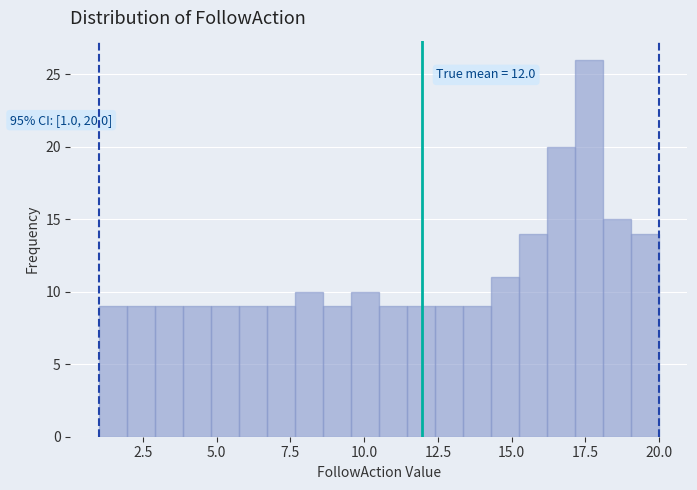

Around what value on the x-axis is the tallest bar? Give the approximate position of its centre, as read against the axis.

17.5